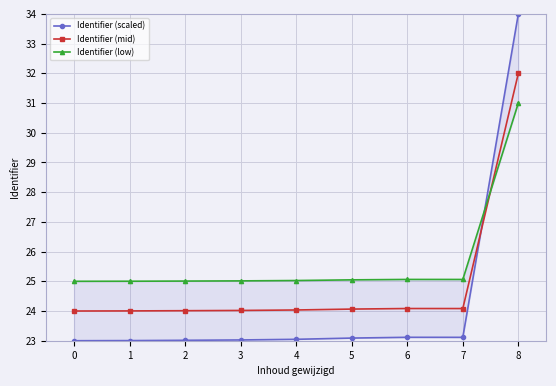

What is the sum of all Identifier (mid) values?

224.3